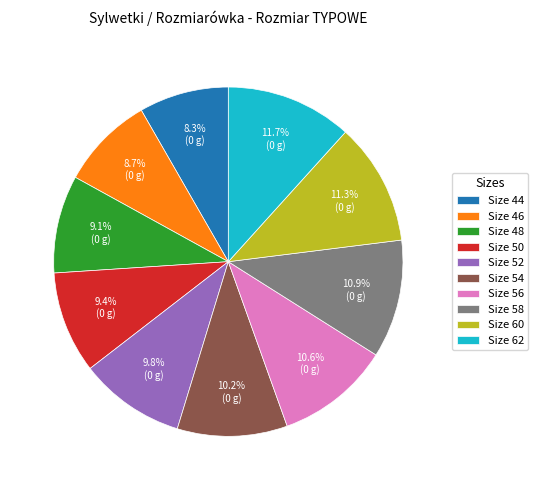

Is there any slice that represents more than half of the pie?

No